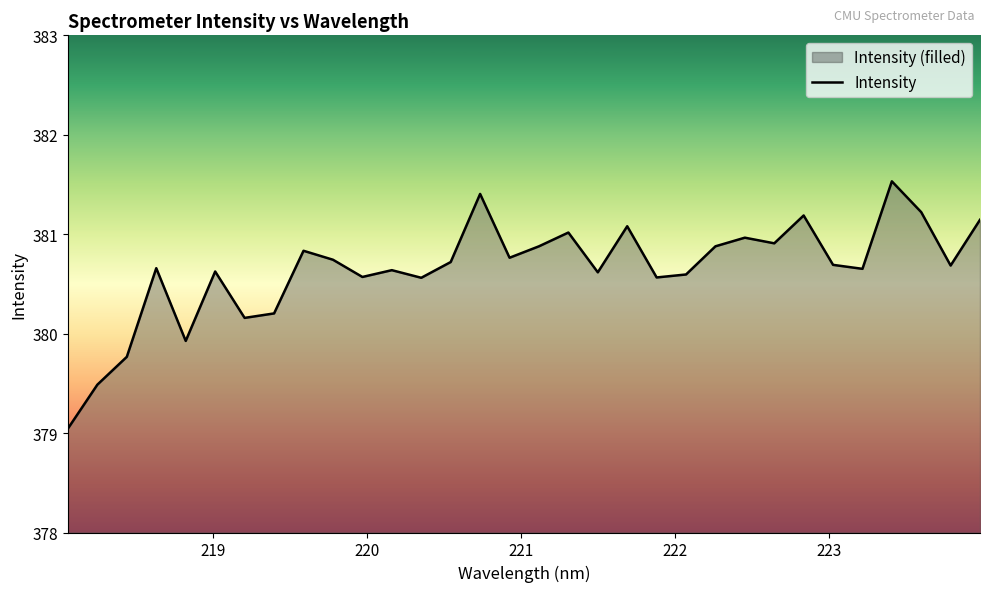

What is the greatest value displayed?

381.5